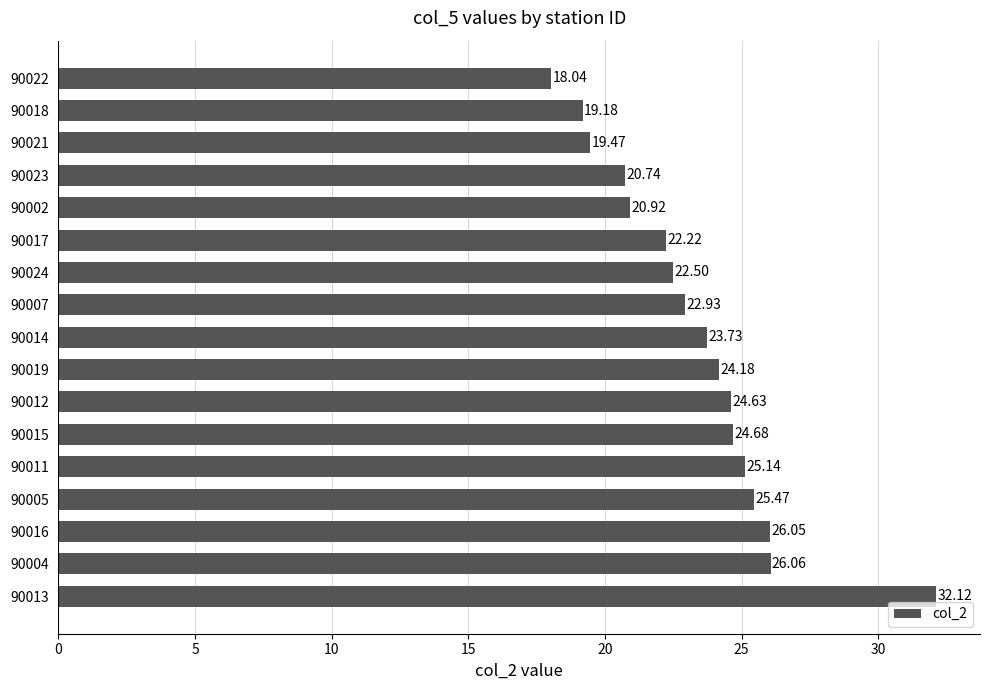

List the labels in order of value, smallest first.

90022, 90018, 90021, 90023, 90002, 90017, 90024, 90007, 90014, 90019, 90012, 90015, 90011, 90005, 90016, 90004, 90013